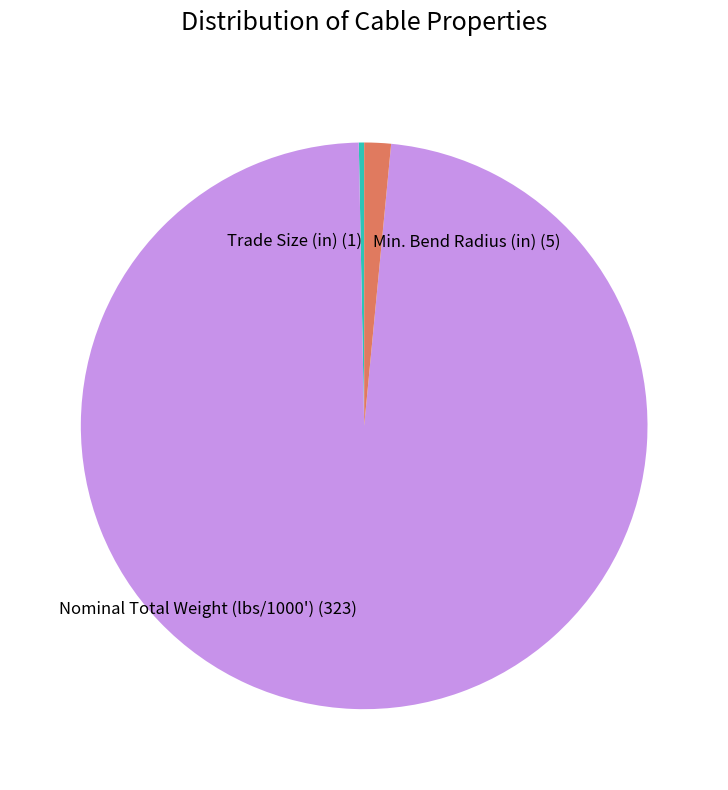

What is the smallest slice in the pie chart?

Trade Size (in)